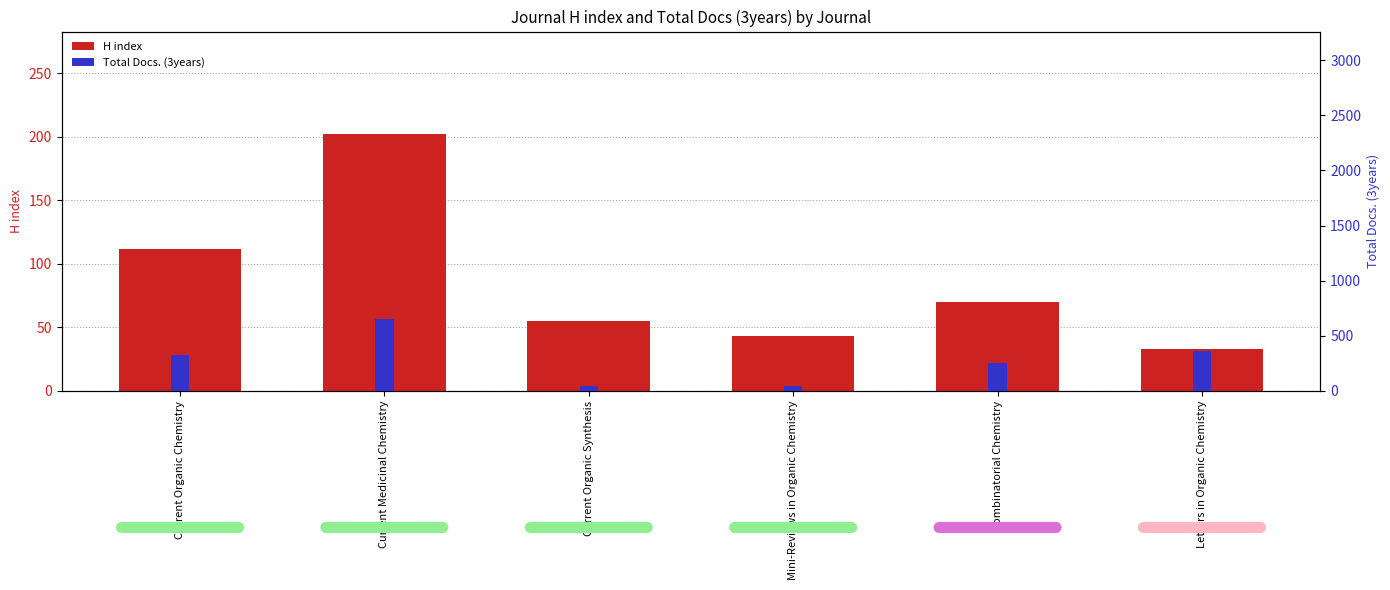

Reading left to right, what are all the values shown in this chart?

H index: Current Organic Chemistry=112	Current Medicinal Chemistry=202	Current Organic Synthesis=55	Mini-Reviews in Organic Chemistry=43	Combinatorial Chemistry=70	Letters in Organic Chemistry=33
Total Docs. (3years): Current Organic Chemistry=326	Current Medicinal Chemistry=652	Current Organic Synthesis=45	Mini-Reviews in Organic Chemistry=48	Combinatorial Chemistry=250	Letters in Organic Chemistry=365